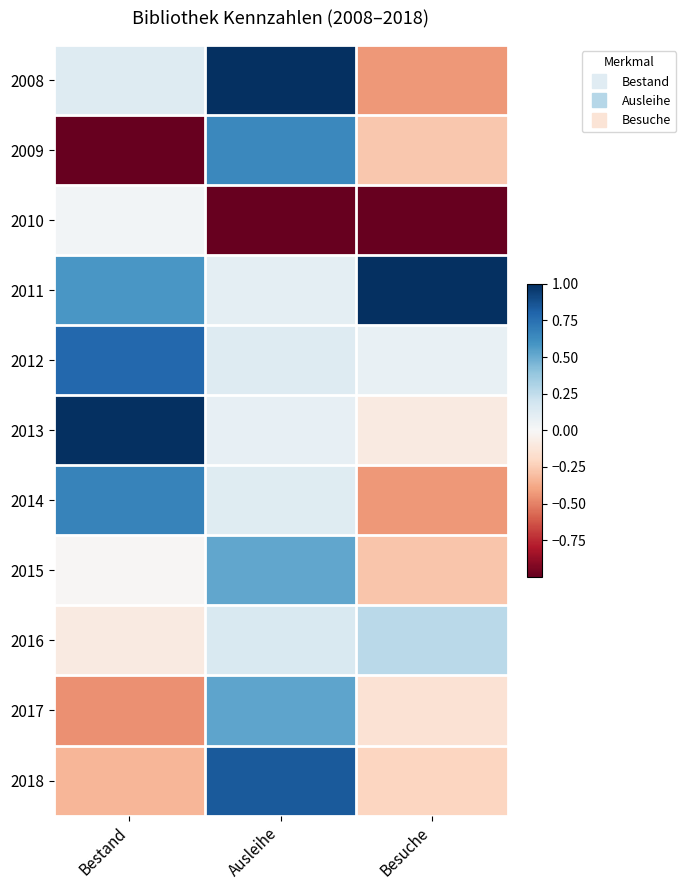

At which category does the chart reach its minimum across all series?

Bestand